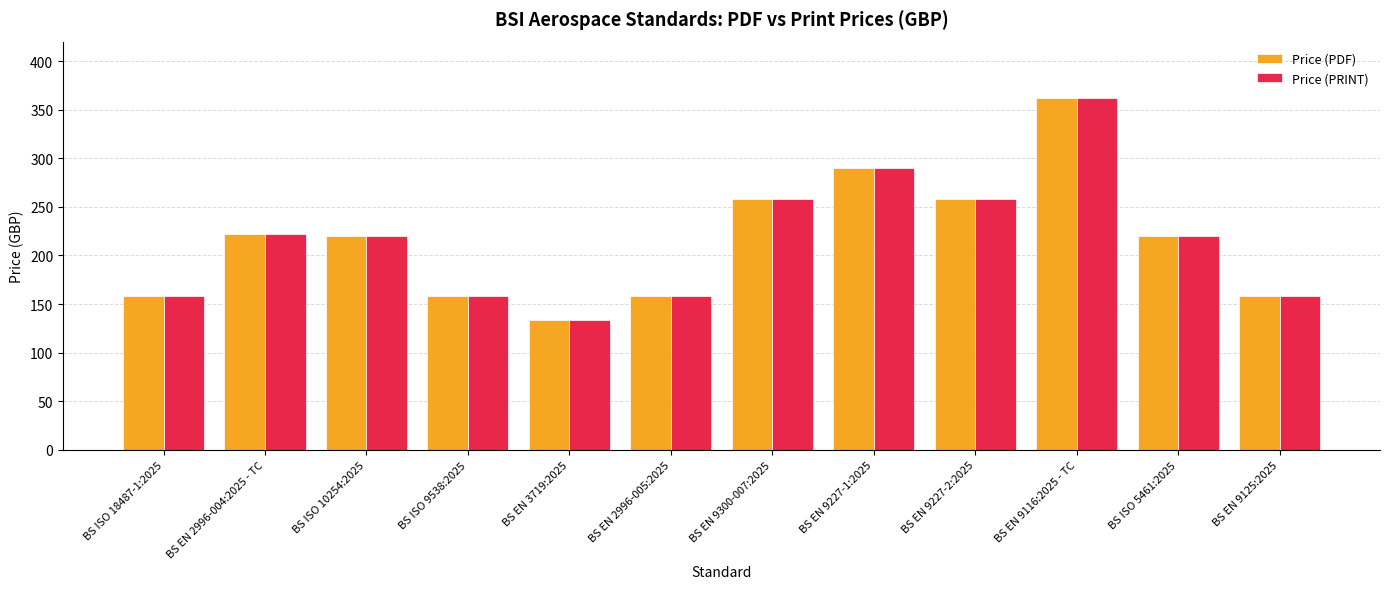

What is the label of the 10th bar from the left?

BS EN 9116:2025 - TC